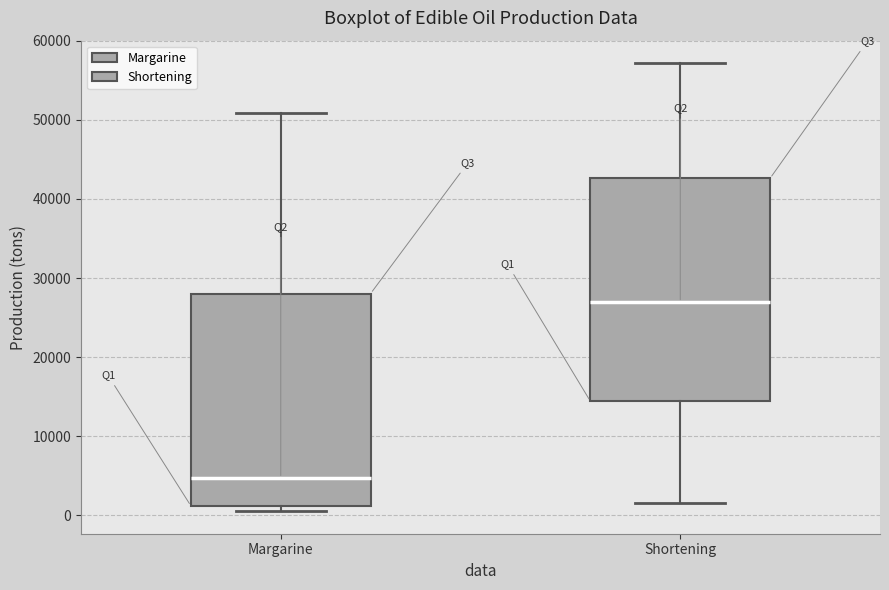

Reading left to right, transcribe this box plot: for each box, give where its median line is, the range the box spans, and where its two whiskers end, as read against the y-axis. The values are not printed on the chart, so give them approximately, as read against the axis.

Margarine: median 5000, box 1000 to 28000, whiskers 1000 (just below the box's lower edge) to 51000
Shortening: median 27000, box 14000 to 43000, whiskers 2000 to 57000